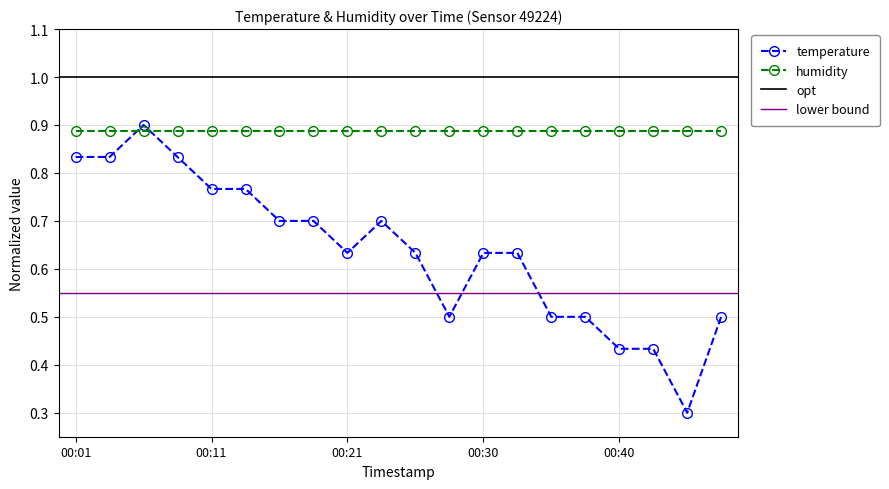

Reading left to right, list all the values displayed in this chart.

00:01=0.8	00:03=0.8	00:06=0.9	00:08=0.8	00:11=0.8	00:13=0.8	00:16=0.7	00:18=0.7	00:21=0.6	00:23=0.7	00:26=0.6	00:28=0.5	00:30=0.6	00:33=0.6	00:35=0.5	00:38=0.5	00:40=0.4	00:43=0.4	00:47=0.3	00:50=0.5